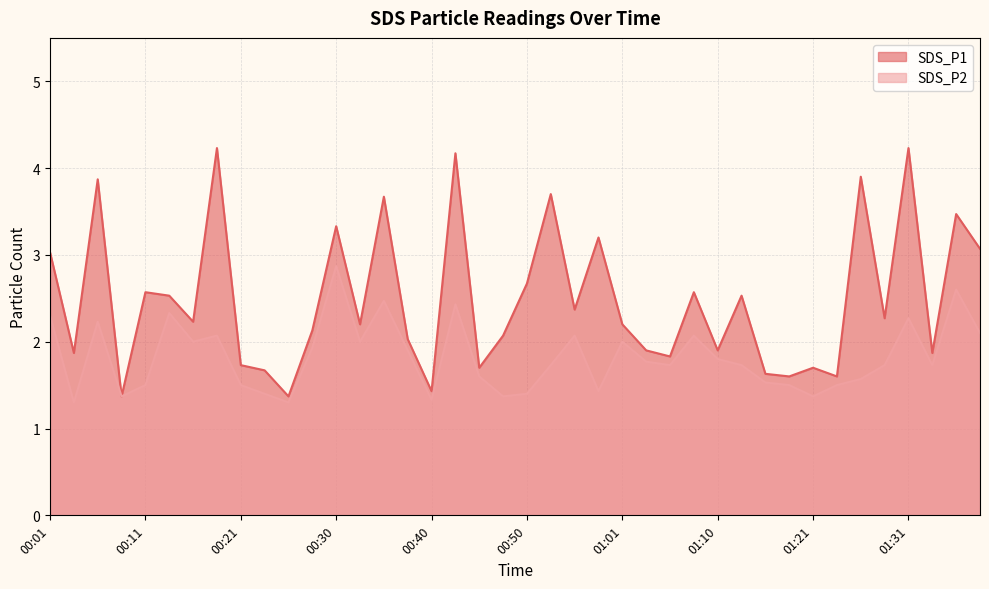

What is the label of the 19th point from the right?

00:53